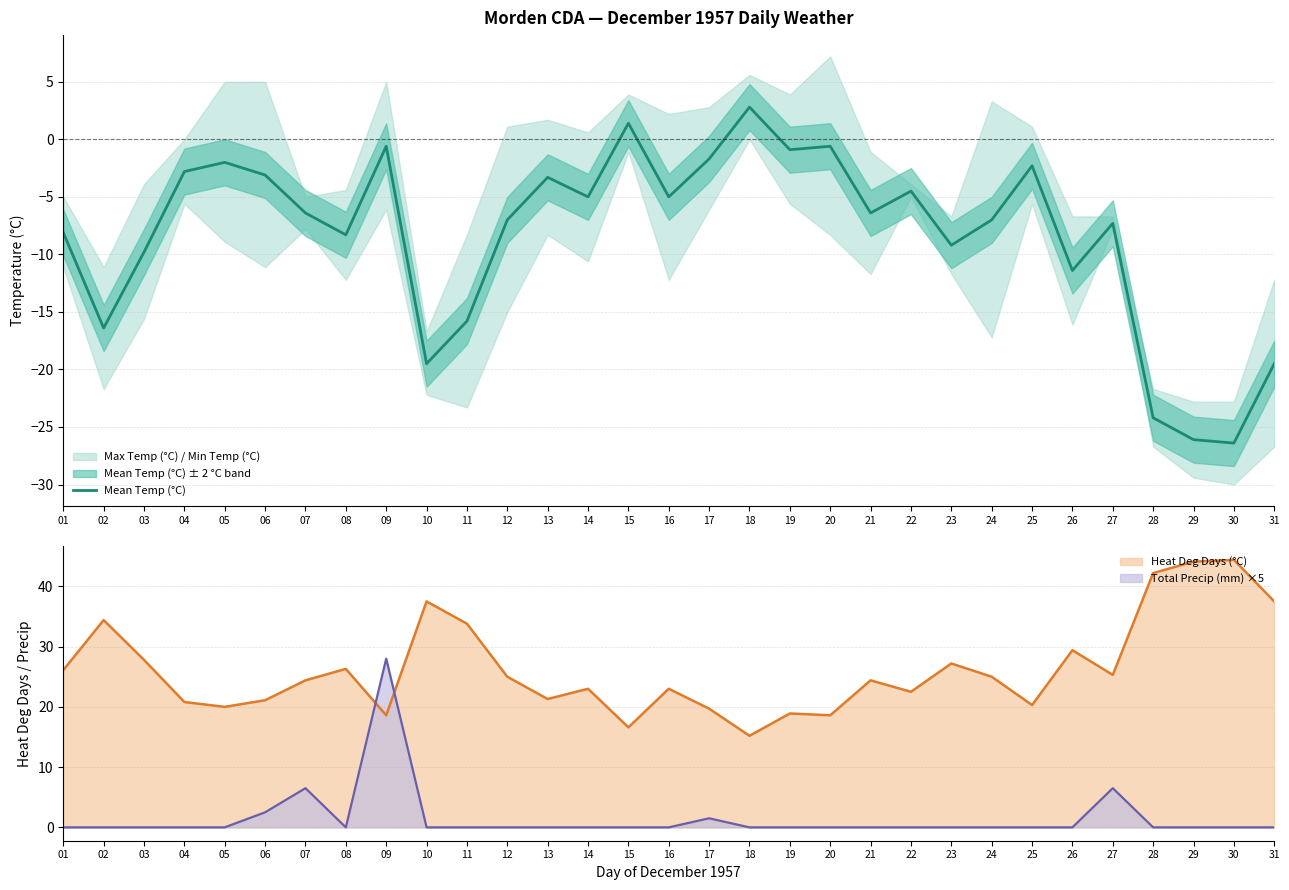

What is the sum of the values at 10 and 26?

-30.9